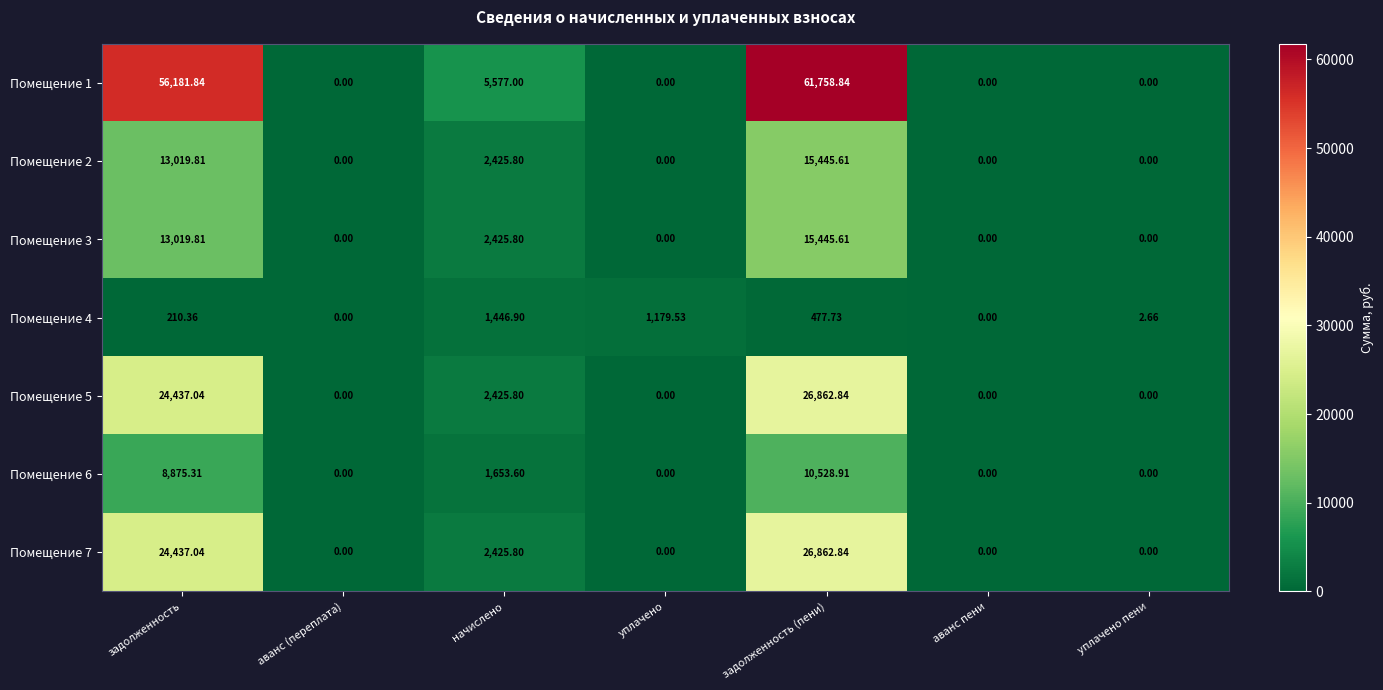

Is the value of Помещение 6 at начислено greater than the value of Помещение 1 at аванс пени?

Yes